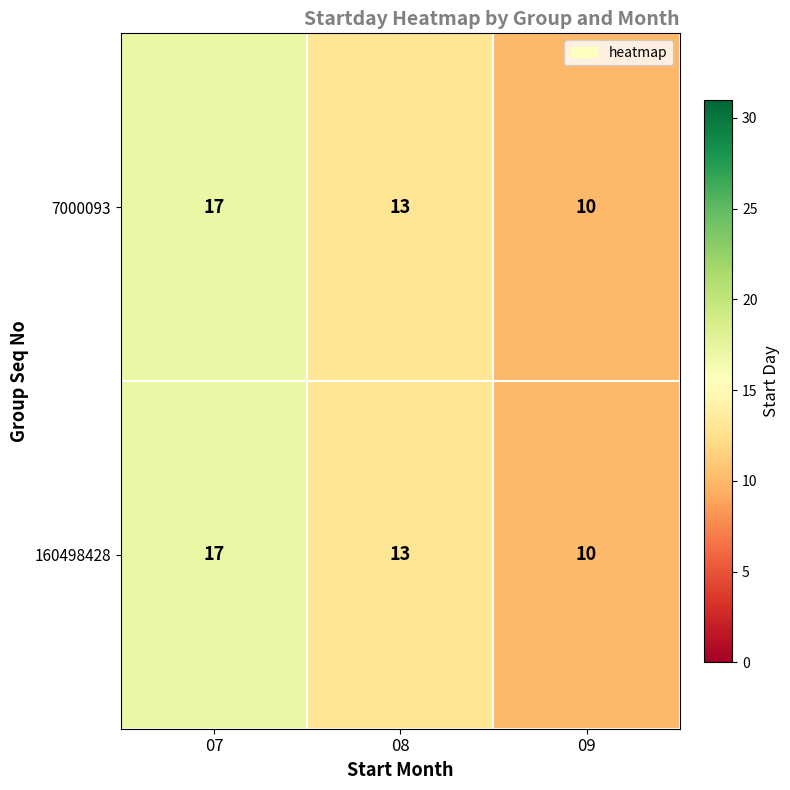

How many values in the 7000093 series are below 13?

1